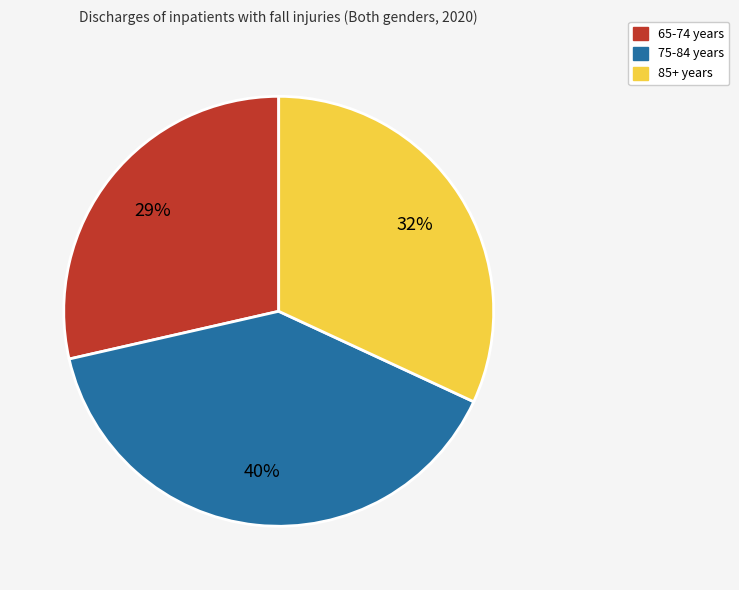

Does any single category account for the majority?

No